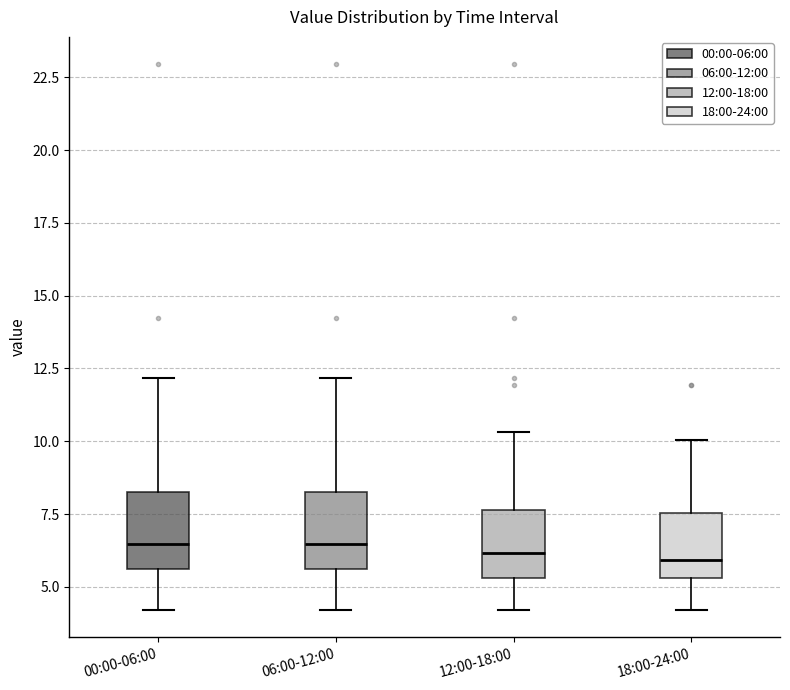

Reading left to right, transcribe this box plot: for each box, give where its median line is, the range the box spans, and where its two whiskers end, as read against the y-axis. The values are not printed on the chart, so give them approximately, as read against the axis.

00:00-06:00: median 6.5, box 5.5 to 8.5, whiskers 4.0 to 12.0
06:00-12:00: median 6.5, box 5.5 to 8.5, whiskers 4.0 to 12.0
12:00-18:00: median 6.0, box 5.5 to 7.5, whiskers 4.0 to 10.5
18:00-24:00: median 6.0, box 5.5 to 7.5, whiskers 4.0 to 10.0